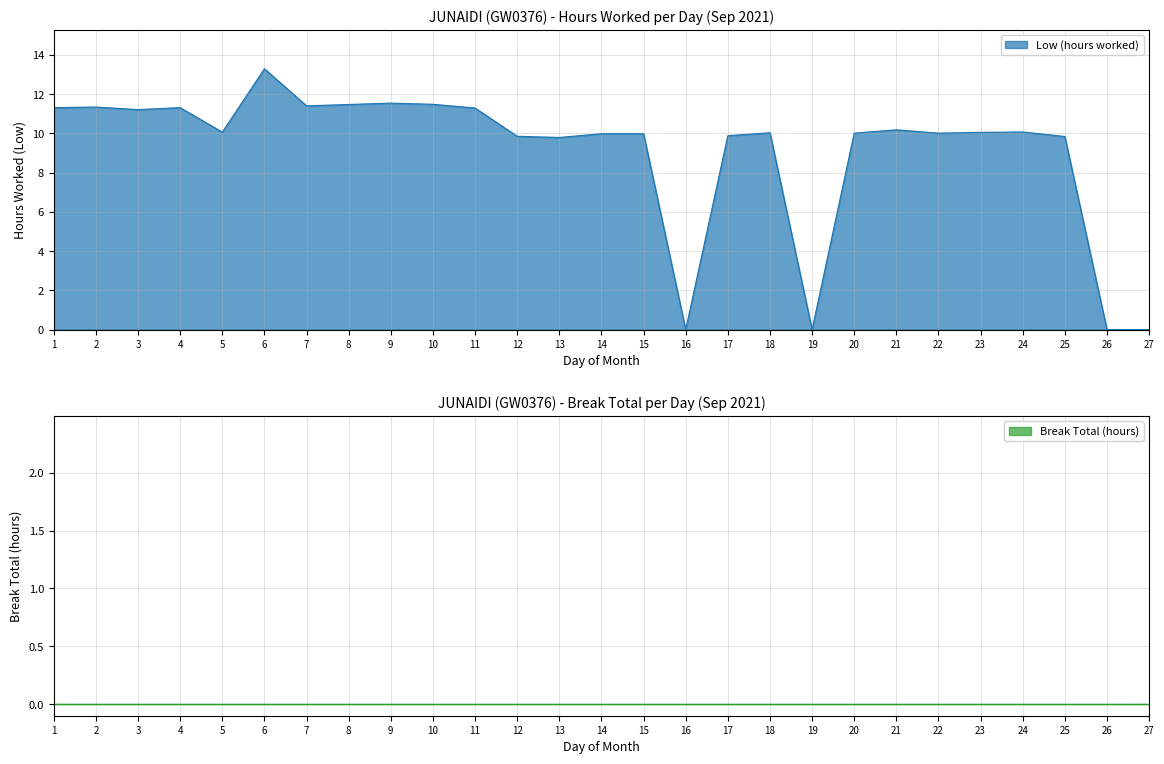

Reading right to left, what are all the values shown in this chart?

27=0.0	26=0.0	25=9.8	24=10.1	23=10.1	22=10.0	21=10.2	20=10.0	19=0.0	18=10.0	17=9.9	16=0.0	15=10.0	14=10.0	13=9.8	12=9.8	11=11.3	10=11.5	9=11.5	8=11.5	7=11.4	6=13.3	5=10.1	4=11.3	3=11.2	2=11.3	1=11.3